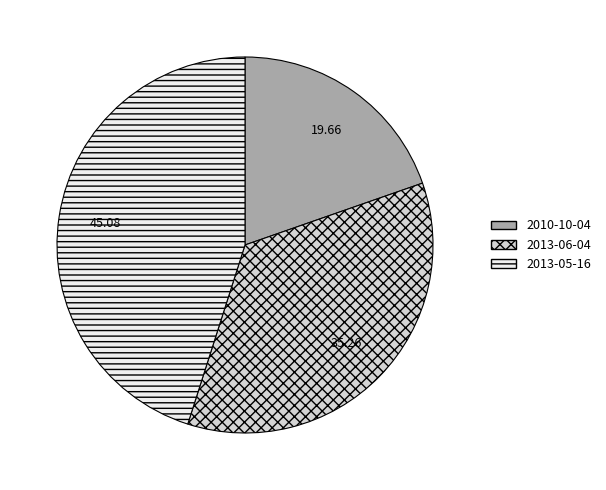

Rank the categories by value from lowest to highest.

2010-10-04, 2013-06-04, 2013-05-16